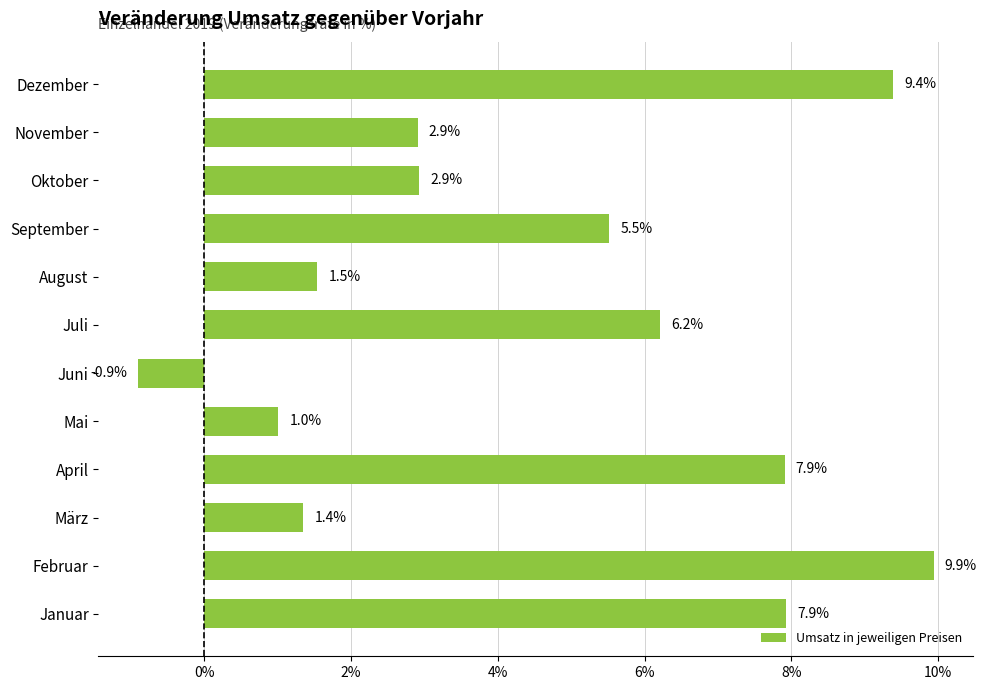

Is it true that the value at April is 7.9?

True